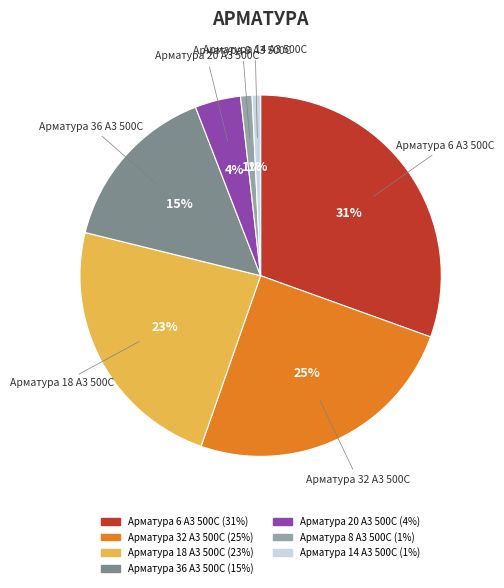

Is it true that Арматура 18 А3 500С is 10% of the pie?

False